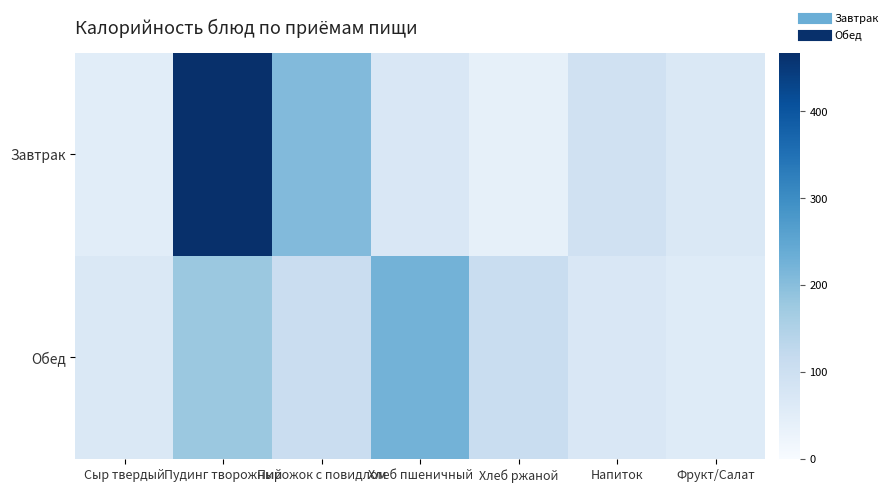

Which series changed the most between Пудинг творожный and Фрукт/Салат?

Завтрак